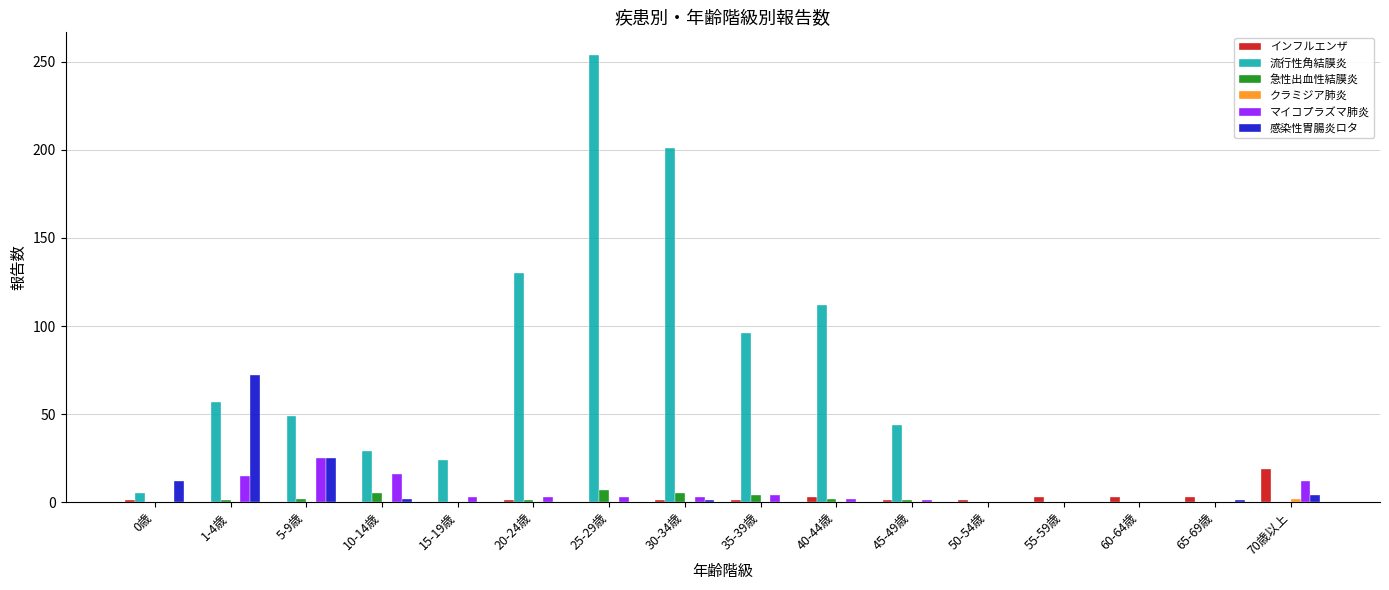

Which series has the largest total across all categories?

流行性角結膜炎